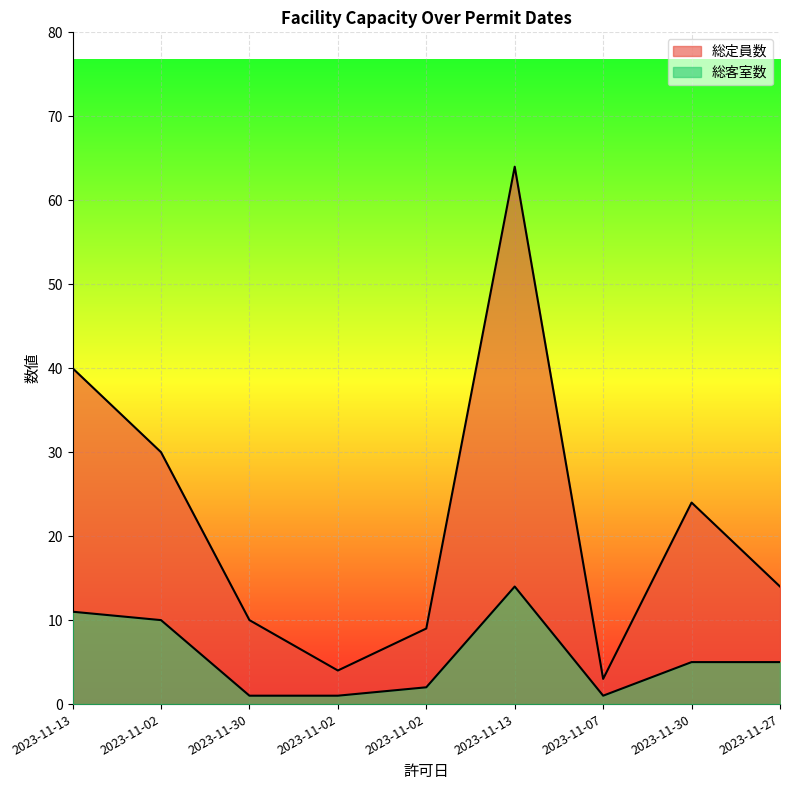

What are all the series names shown in the legend?

総定員数, 総客室数